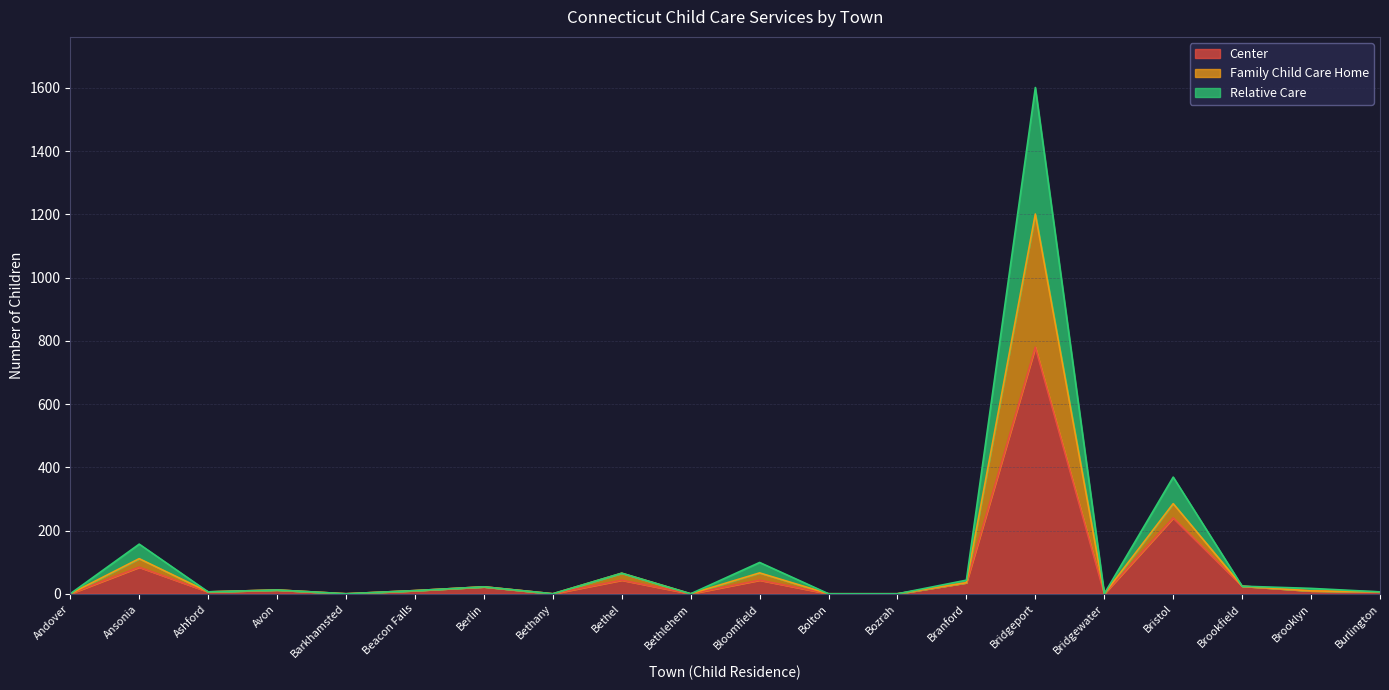

Which category has the highest value in the Center series?

Bridgeport